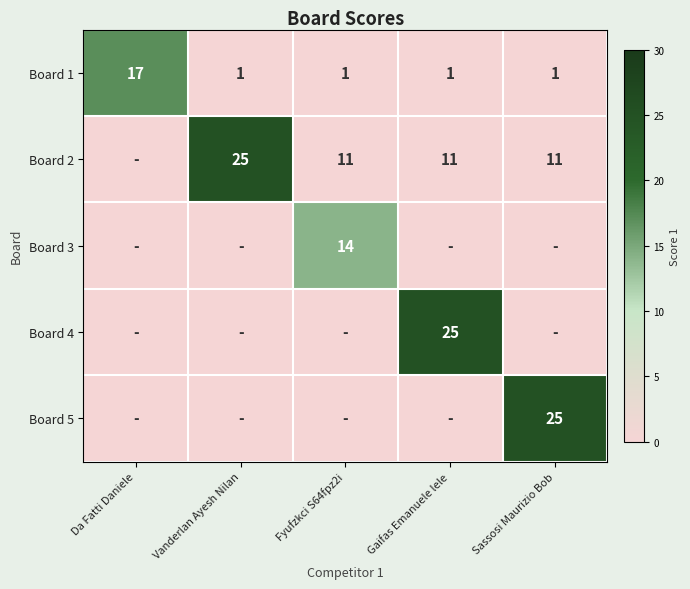

Is it true that Board 5 equals 40 at Sassosi Maurizio Bob?

False